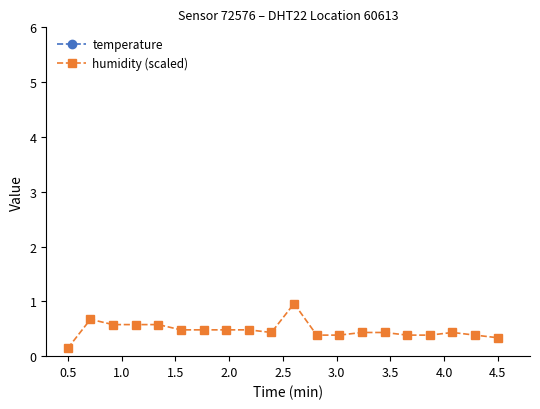

True or false: humidity (scaled) has more than 2 interior local peaks.

True